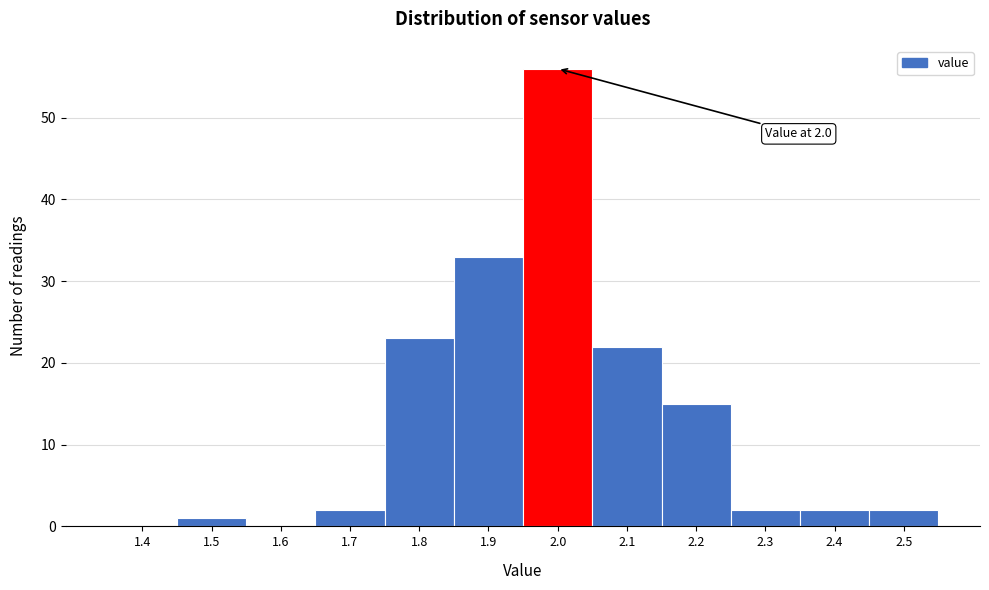

Reading right to left, what are all the values shown in this chart?

2.5=2	2.4=2	2.3=2	2.2=15	2.1=22	2.0=56	1.9=33	1.8=23	1.7=2	1.6=0	1.5=1	1.4=0